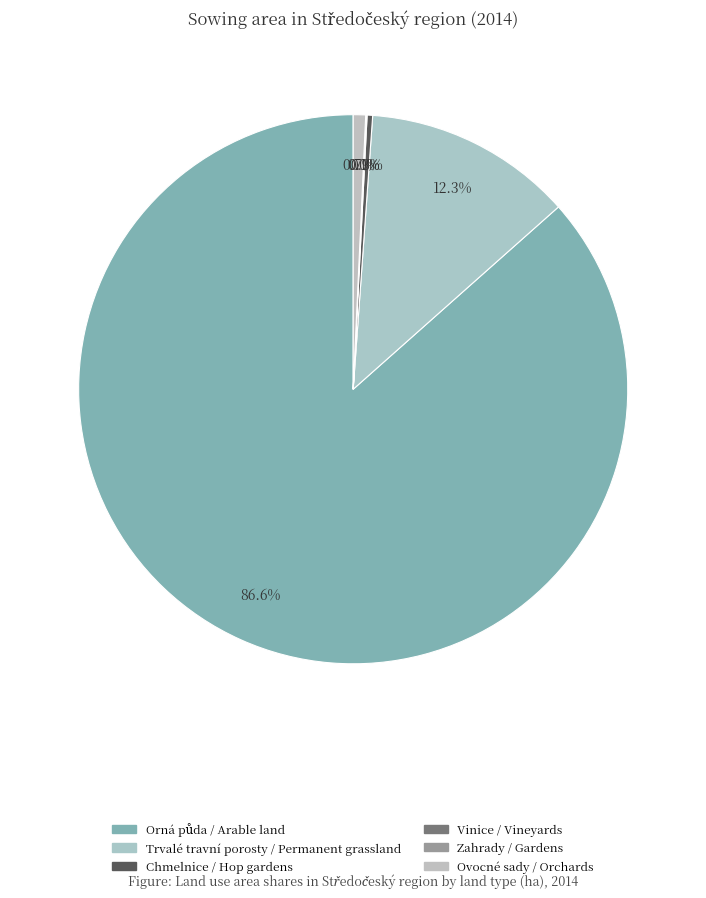

Count the number of slices in the pie.

6